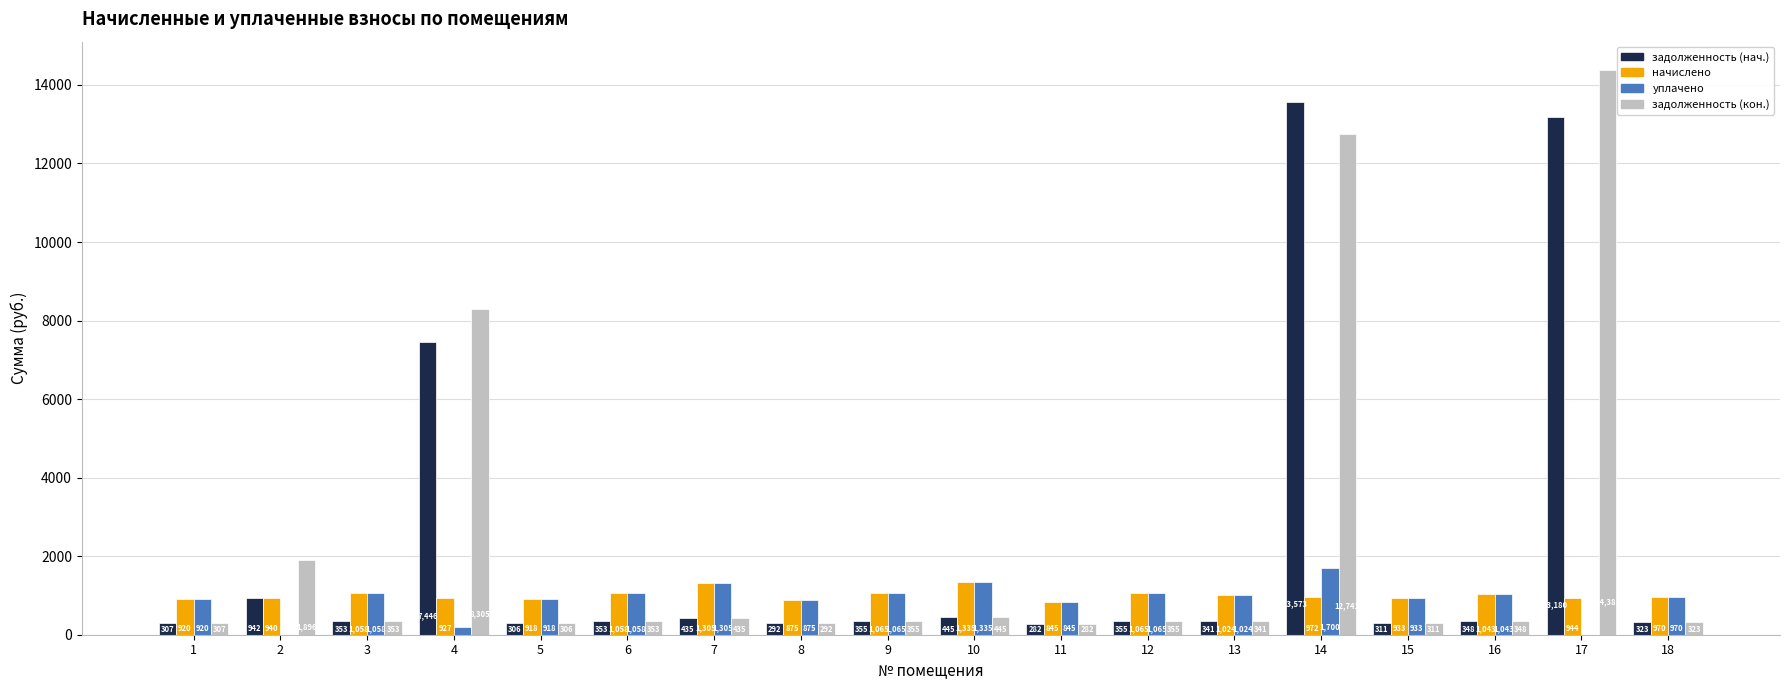

Which series has the largest total across all categories?

задолженность (кон.)